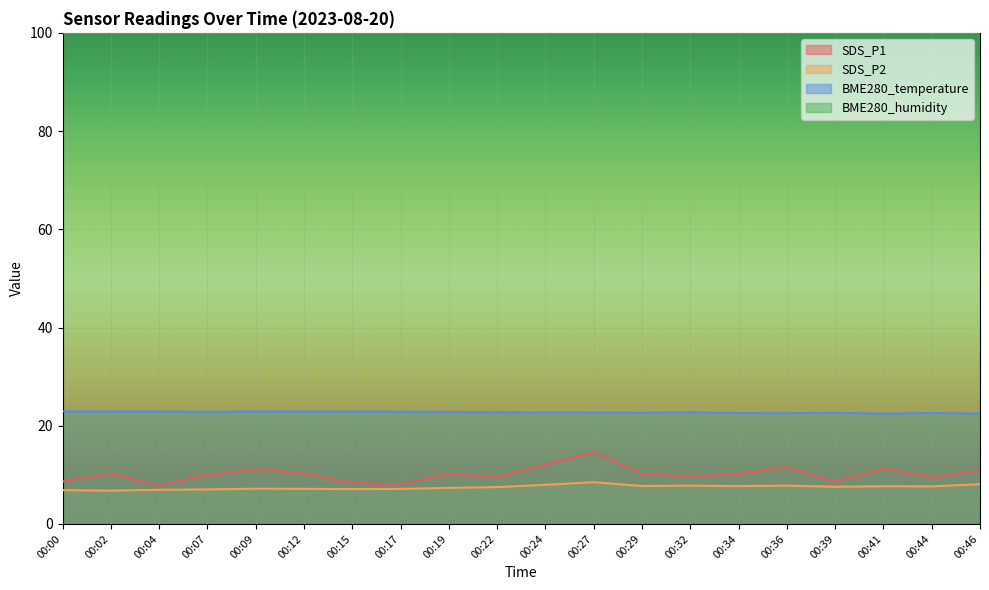

What is the minimum value for SDS_P1?

7.8